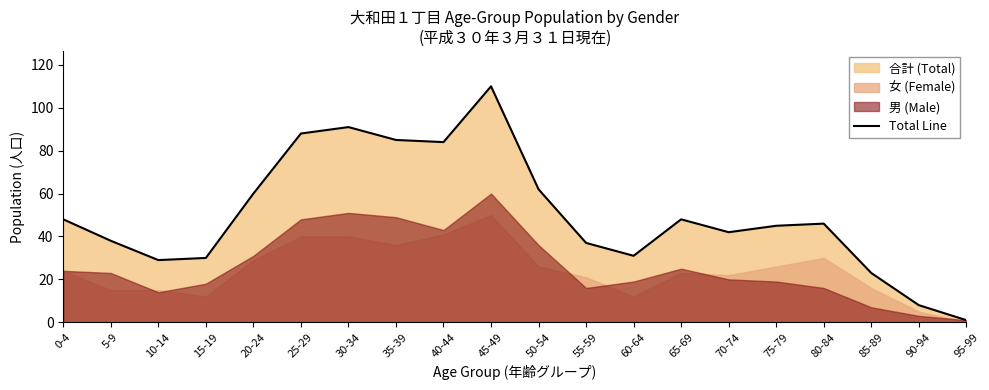

The value of Total Line at 90-94 is 12. True or false?

False